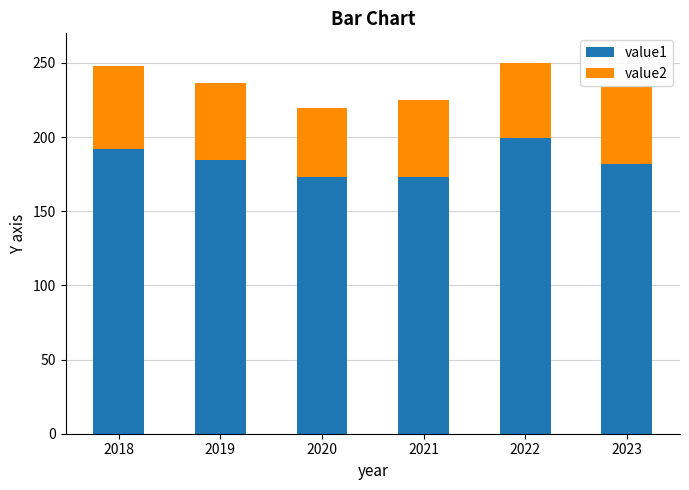

Reading left to right, list the values for the value1 series.

191.8	184.4	172.8	172.8	199.2	181.7